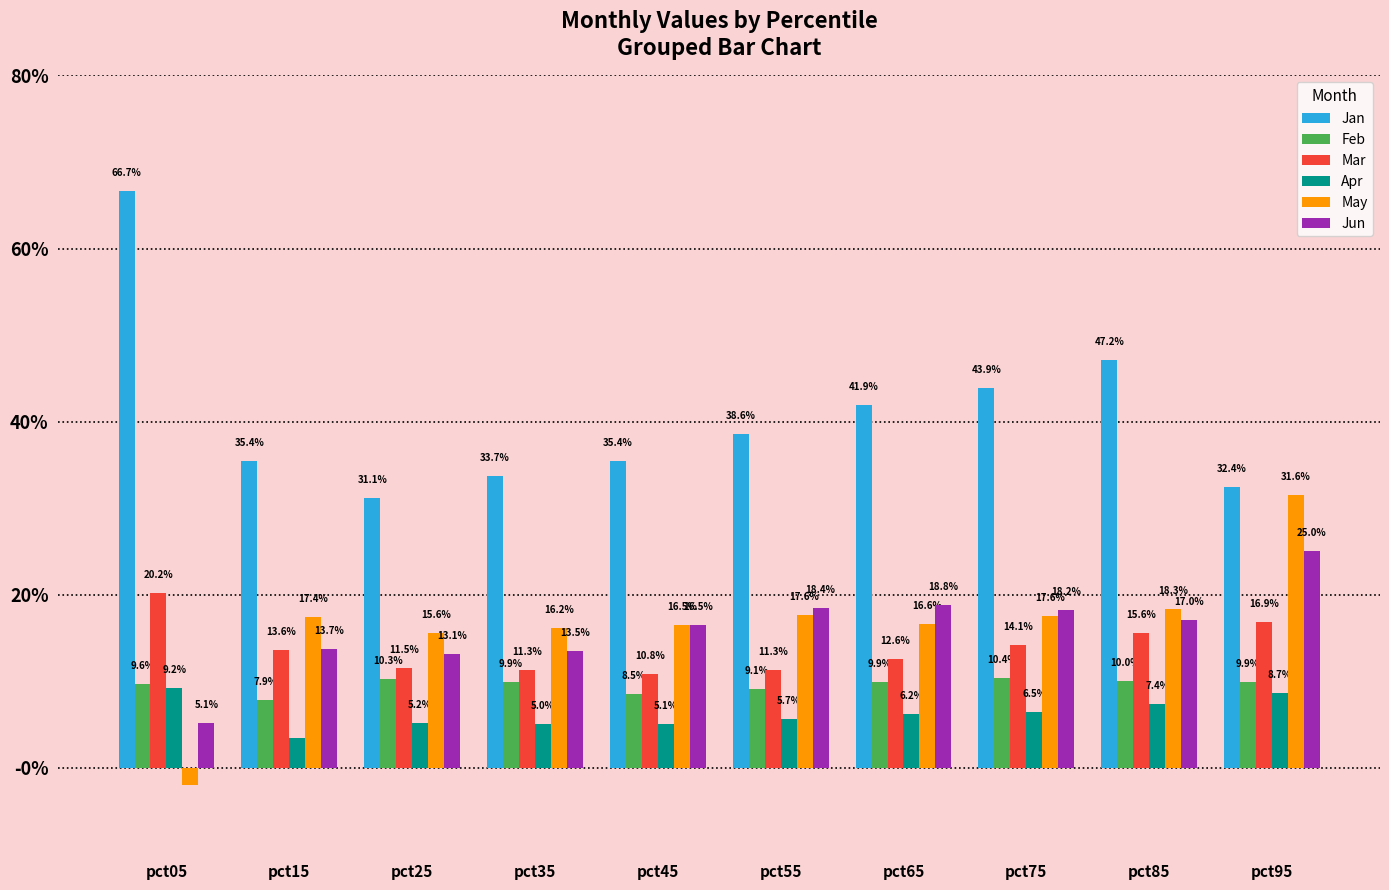

Are the bars grouped side by side (vs. stacked)?

Yes